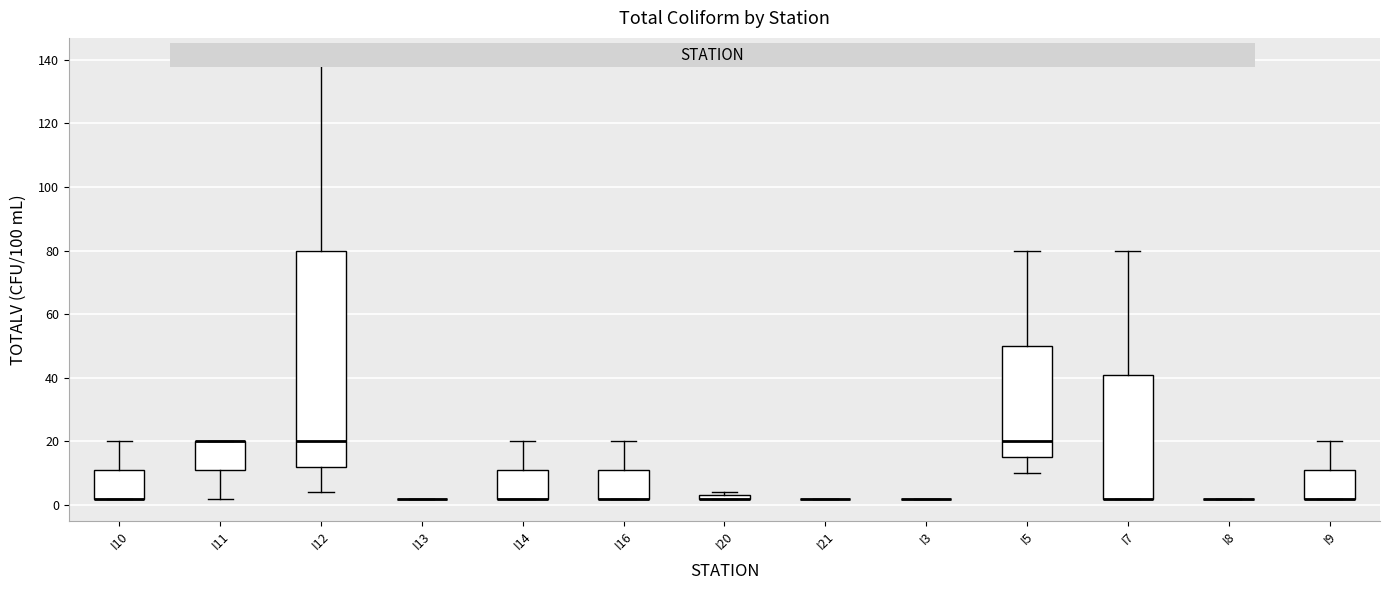

Where is the upper edge of the box for I12 on the y-axis? The values are not printed on the chart, so give them approximately, as read against the axis.

80